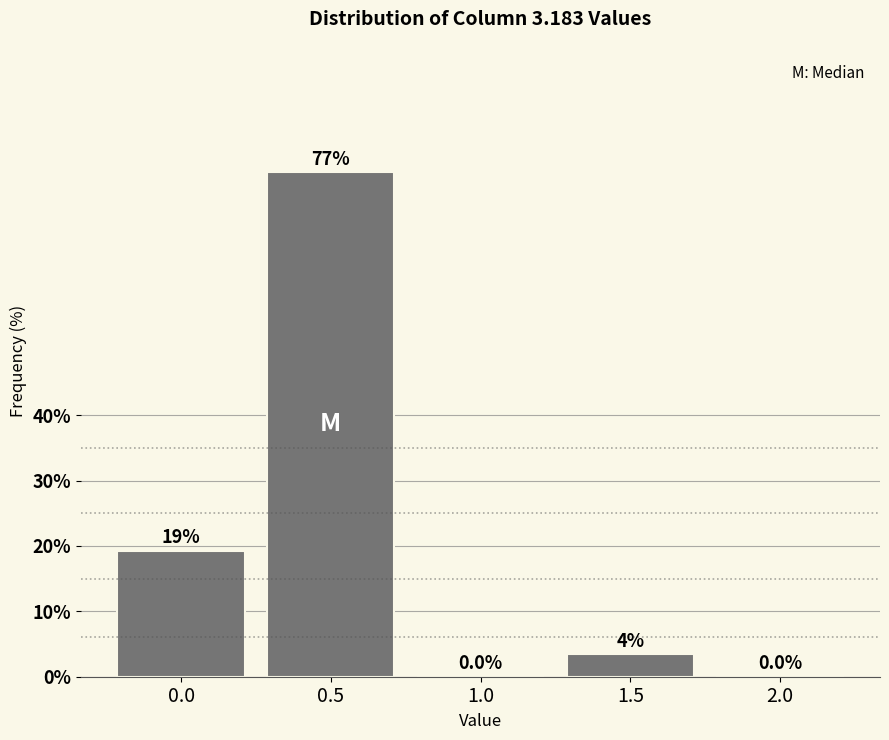

Reading right to left, what are all the values shown in this chart?

2.0=0.0	1.5=3.5	1.0=0.0	0.5=77.2	0.0=19.3